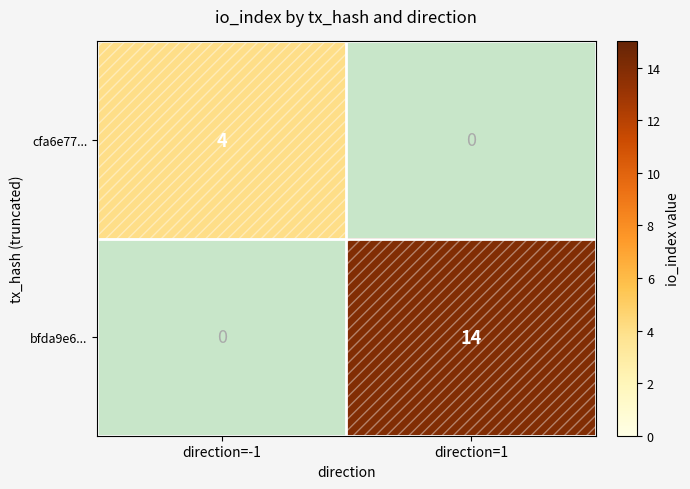

At which label does bfda9e6... reach its minimum?

direction=-1